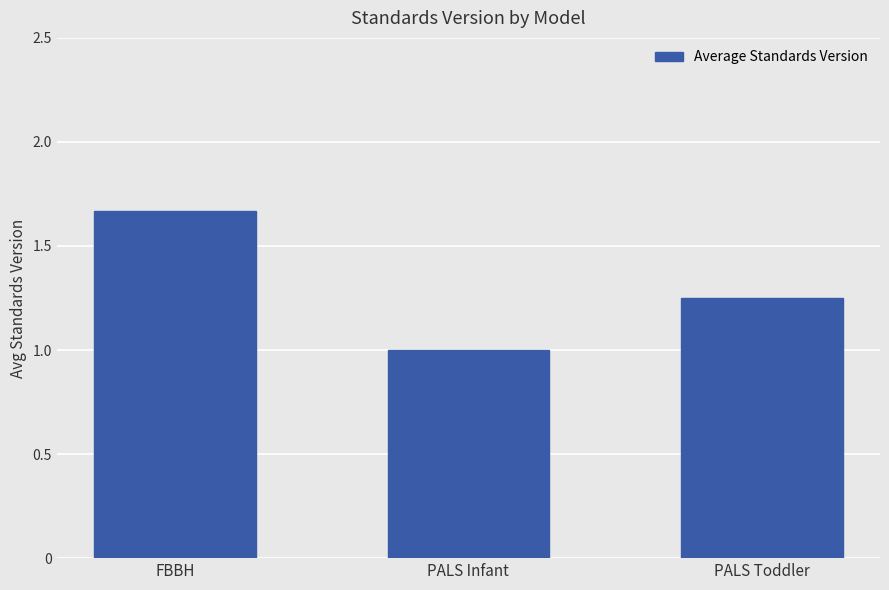

Which has a higher value, PALS Toddler or PALS Infant?

PALS Toddler